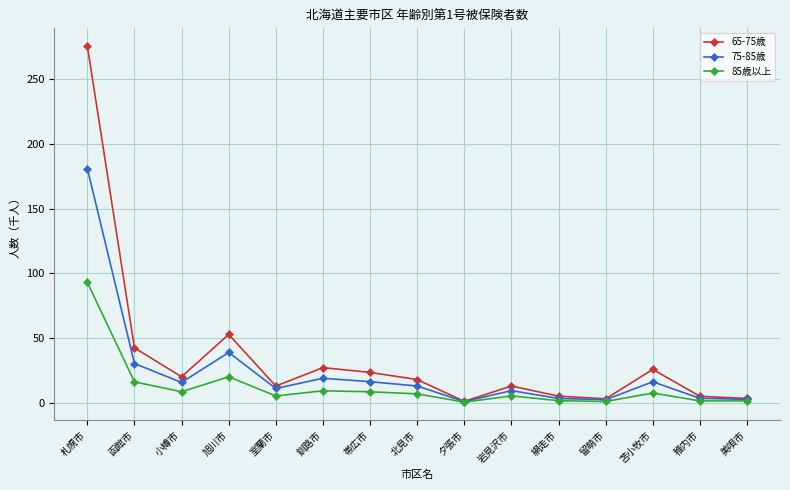

How many values in the 75-85歳 series exceed 13?

8